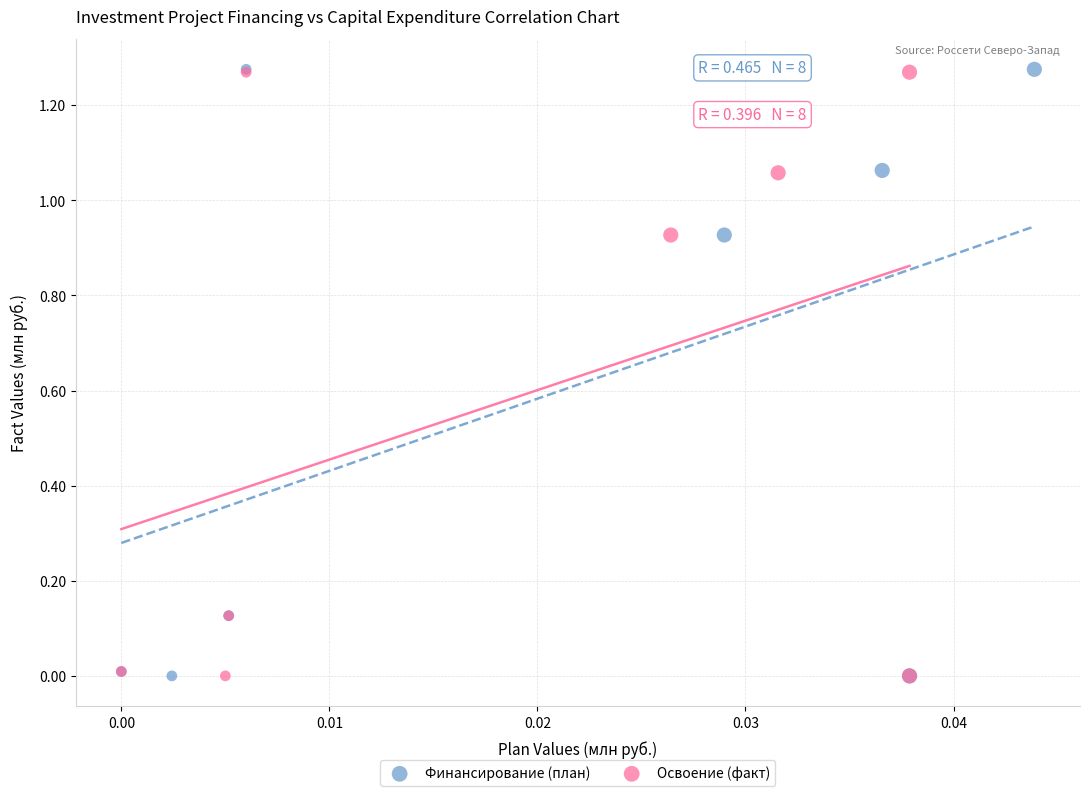

Which series has the widest spread of Y values?

Финансирование (план)